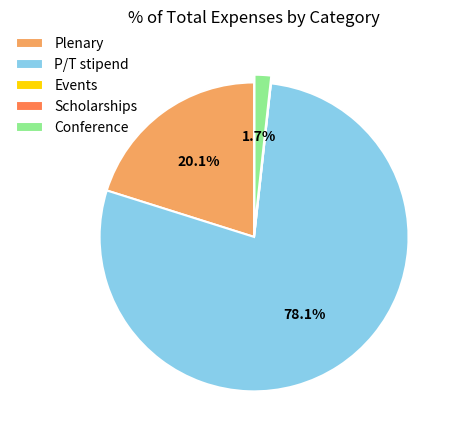

What percentage is the P/T stipend slice, to the nearest percent?

78%